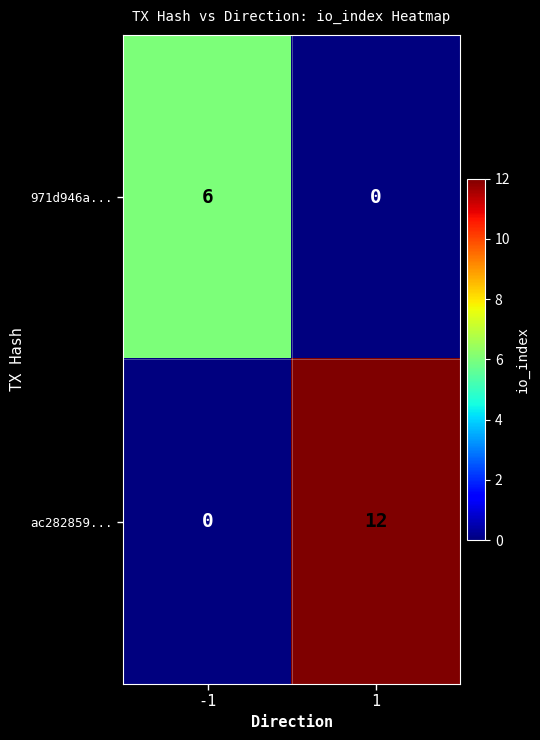

What is the highest value of the 971d946a... series?

6